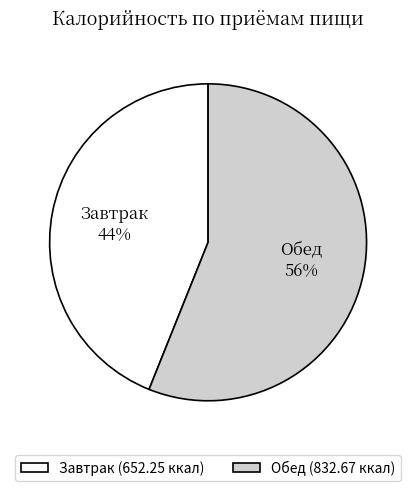

Which category has the smallest portion of the pie?

Завтрак